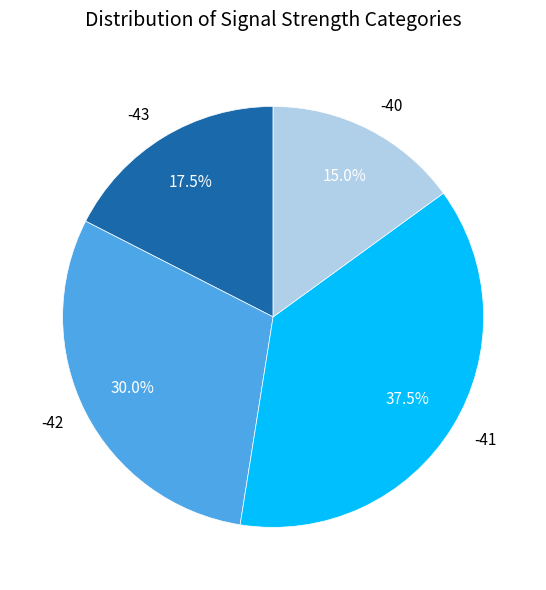

Count the number of slices in the pie.

4